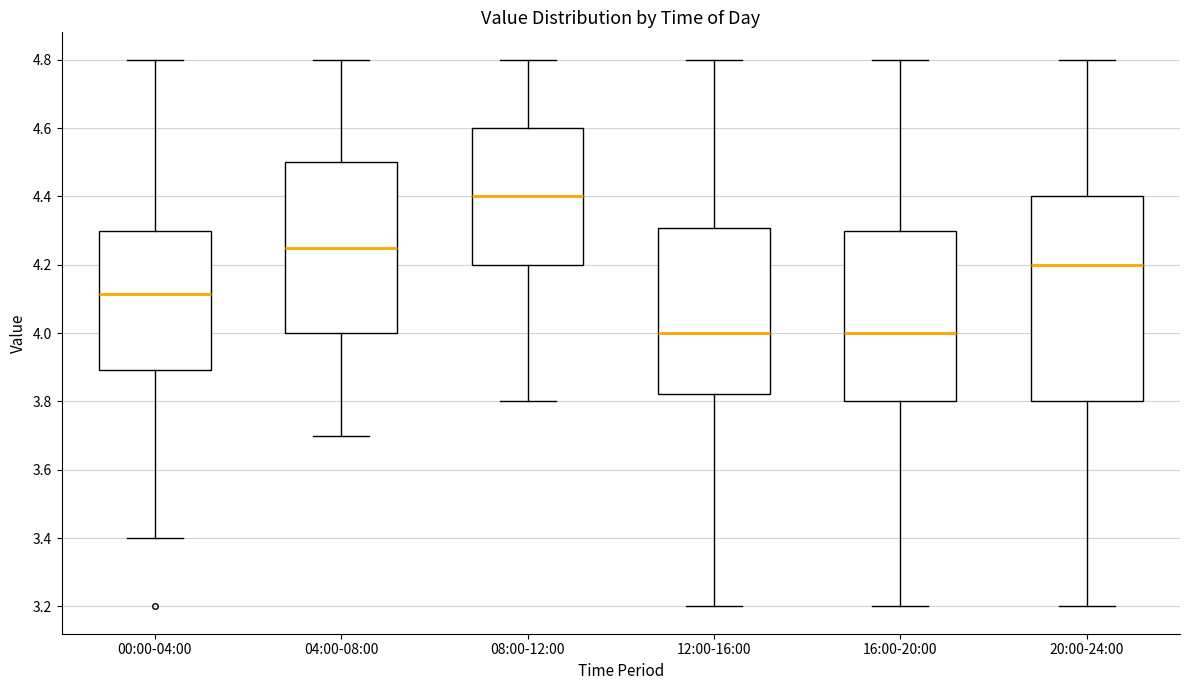

Where does the upper whisker of the box for 16:00-20:00 end on the y-axis? The values are not printed on the chart, so give them approximately, as read against the axis.

4.80